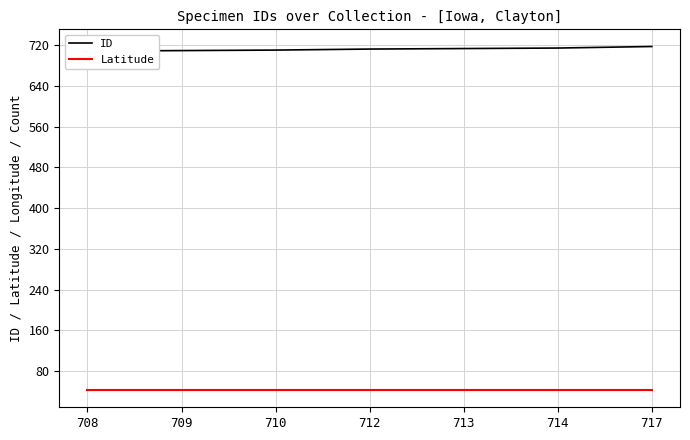

True or false: ID and Latitude intersect in this chart.

False